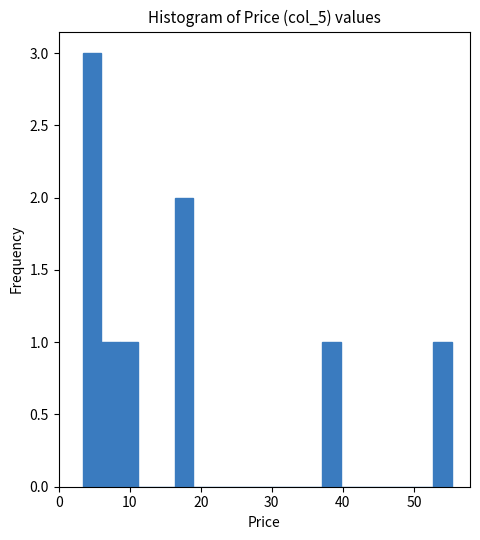

Read against the x-axis, roughly where is the centre of the tallest bar?

5